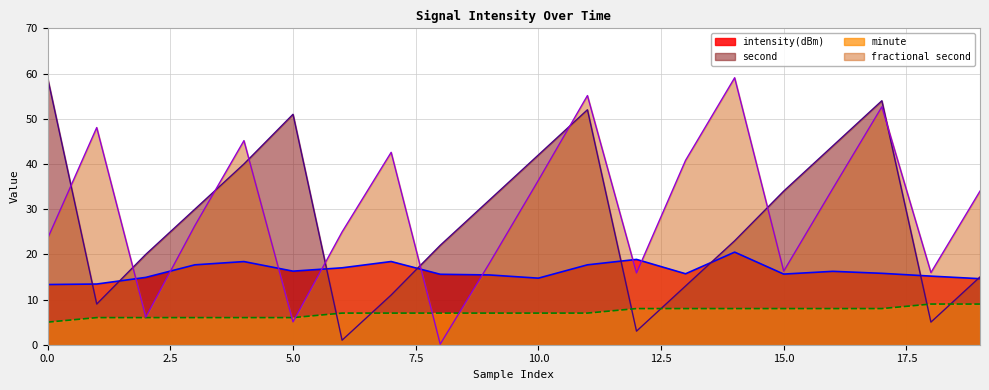

How many data points does each series have?

20